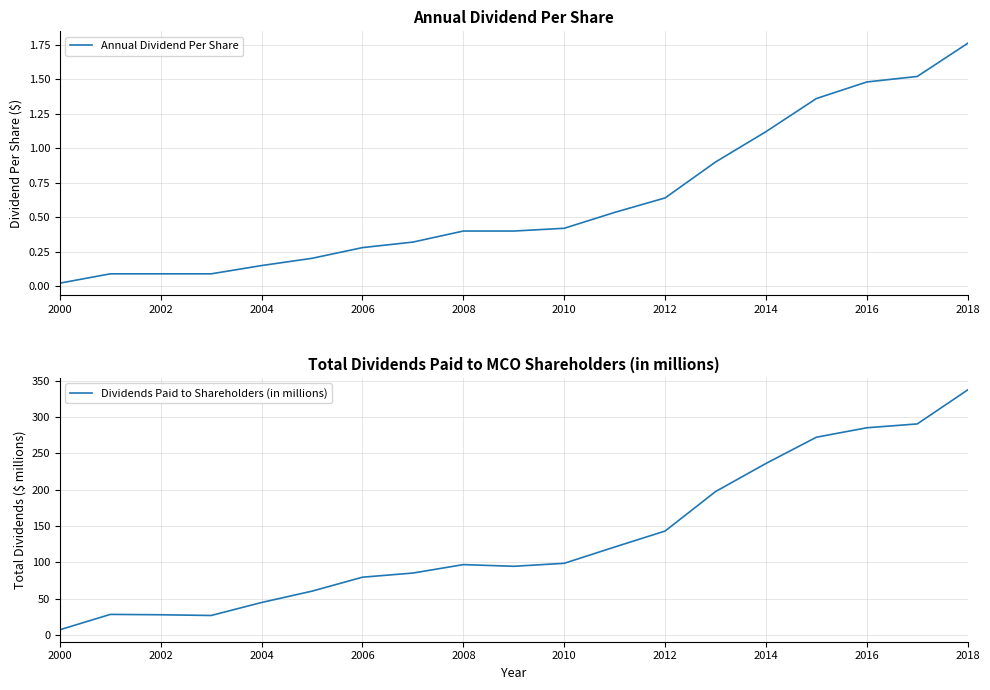

At which label does Dividends Paid to Shareholders (in millions) first exceed 96?

2008